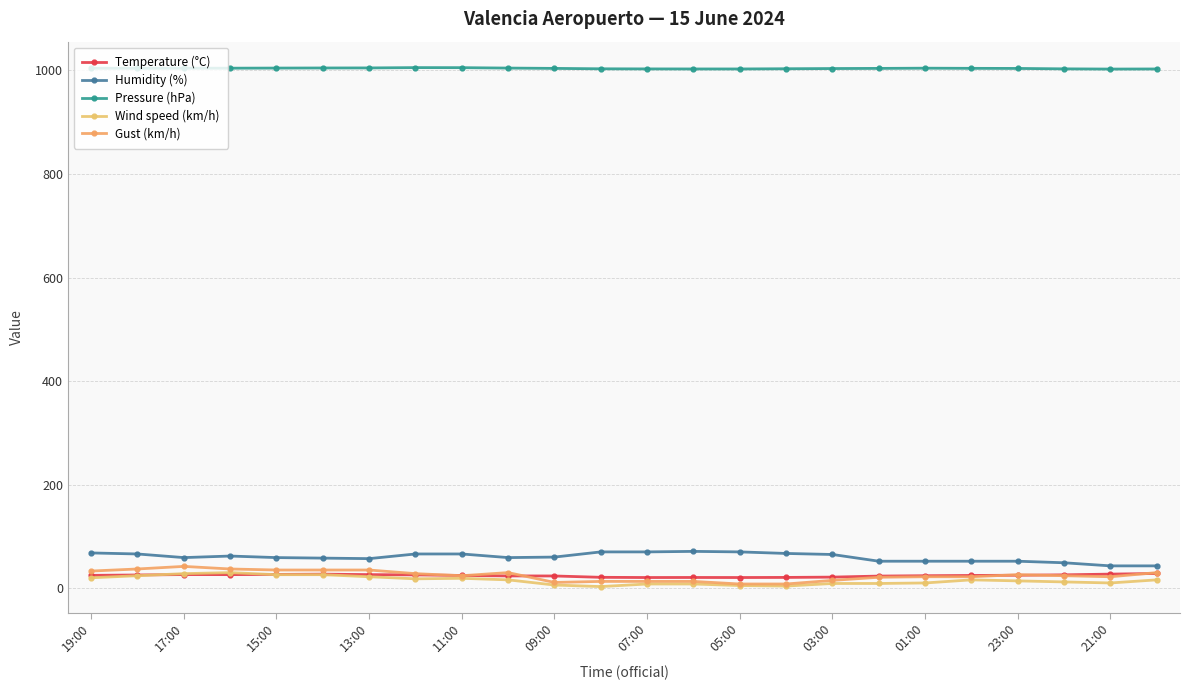

Does the chart have visible grid lines?

Yes